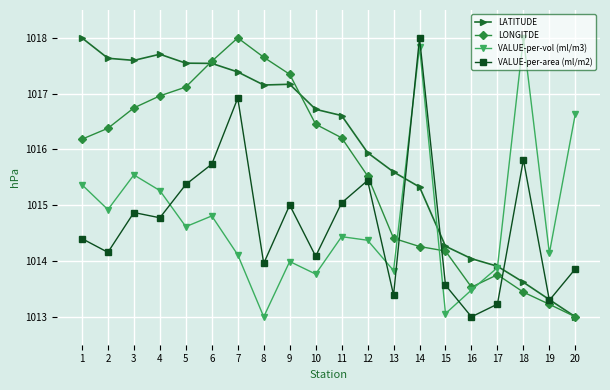

At which category is the sum across all series the highest?

7